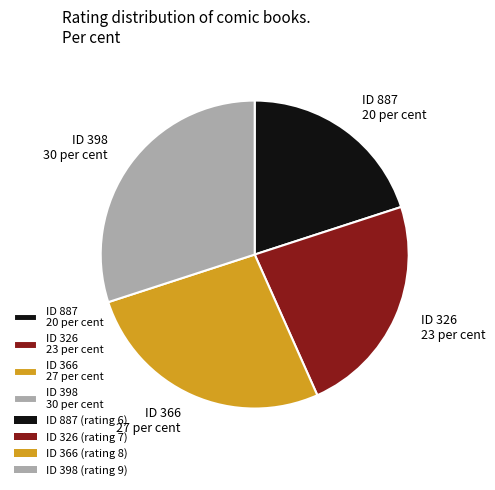

Is ID 366 27 per cent the majority of the pie?

No